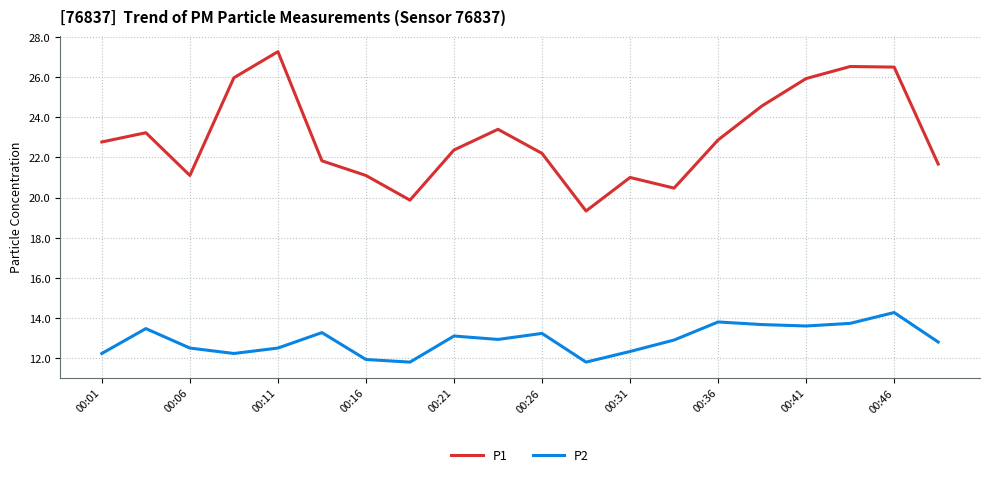

True or false: P2 and P1 cross at least once.

False